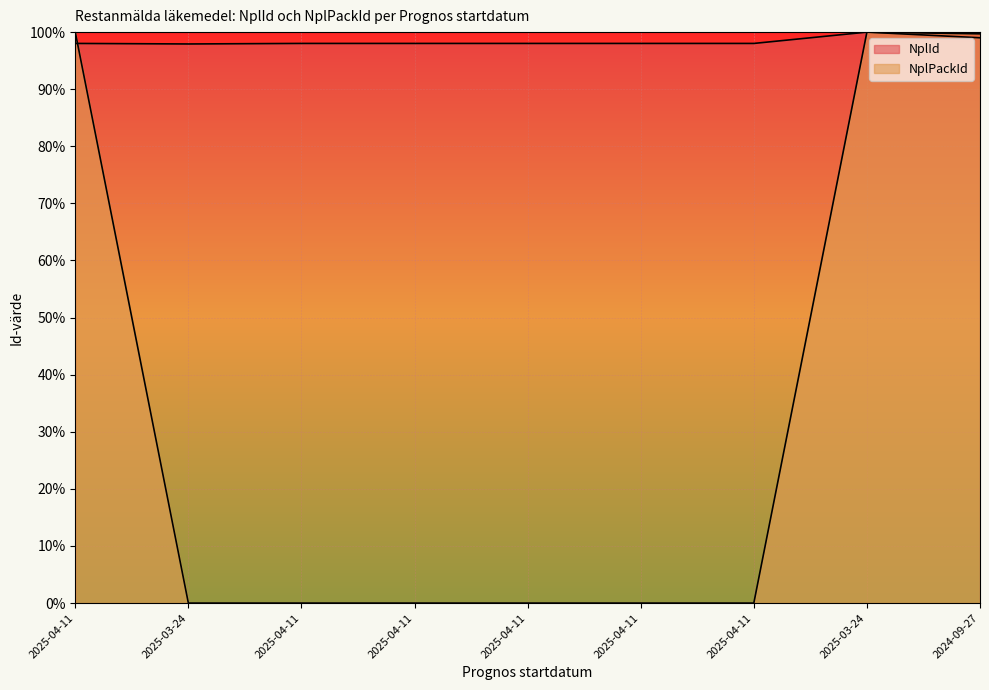

Between which two adjacent categories do NplId and NplPackId first intersect?

2025-04-11 and 2025-03-24